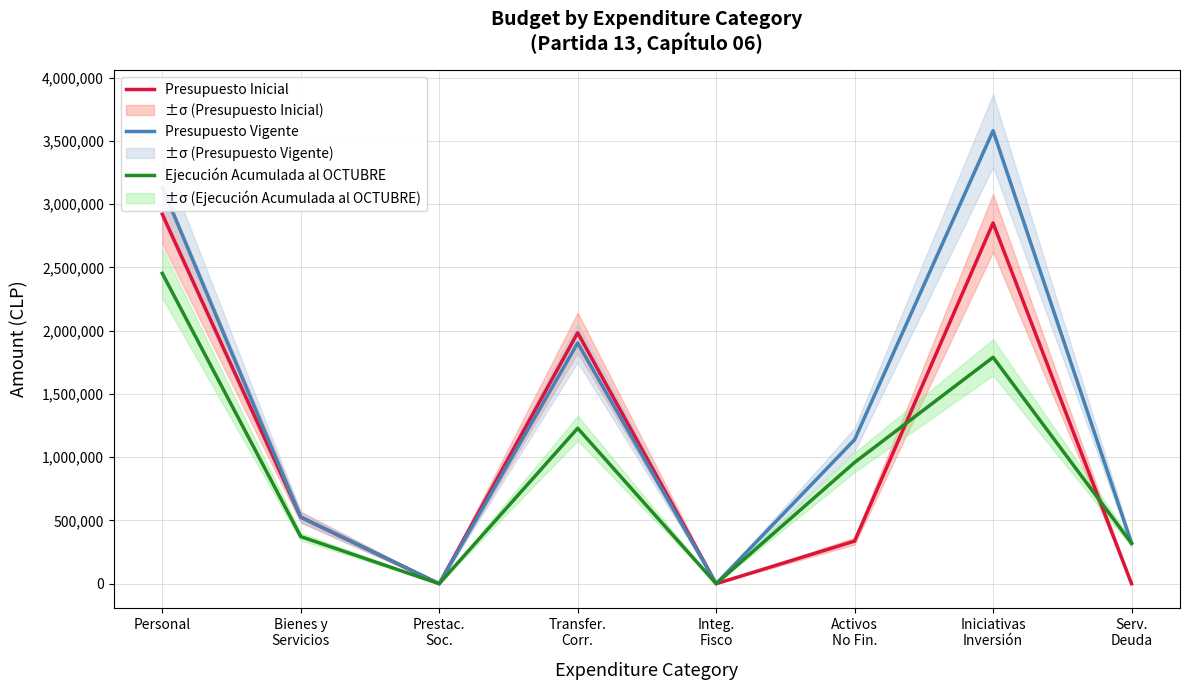

In Ejecución Acumulada al OCTUBRE, how many points are higher than both neighbors (excluding endpoints)?

2